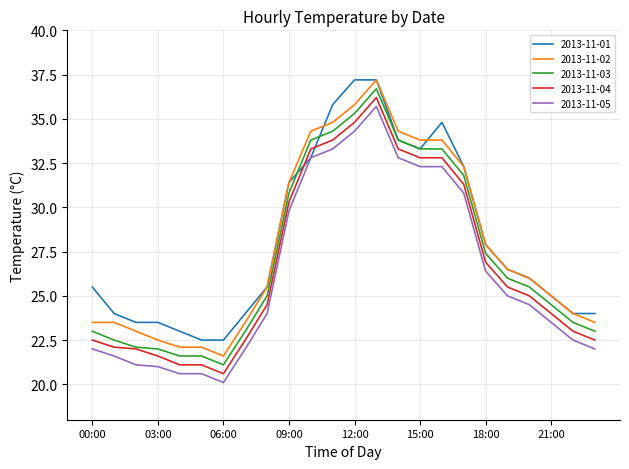

What are all the series names shown in the legend?

2013-11-01, 2013-11-02, 2013-11-03, 2013-11-04, 2013-11-05